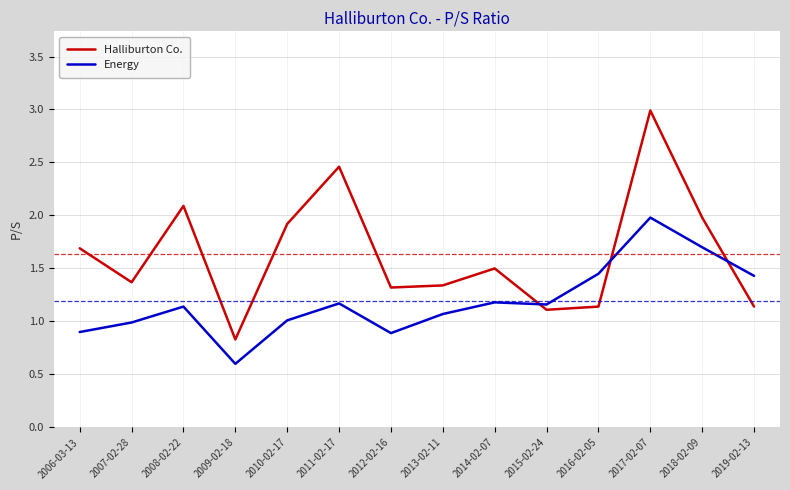

What is the minimum value shown in the chart?

0.6